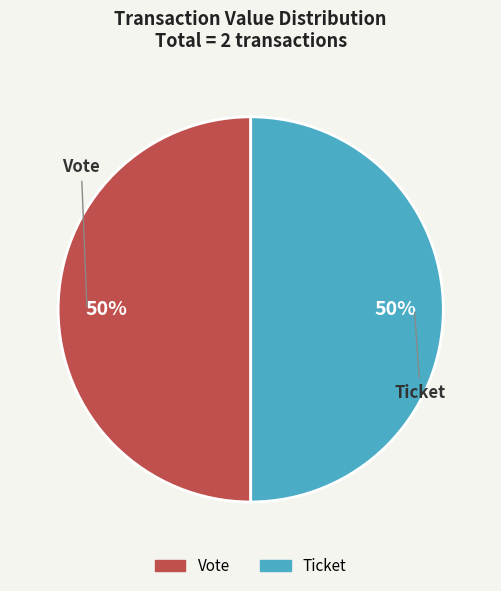

To the nearest percent, what is the average slice percentage?

50%